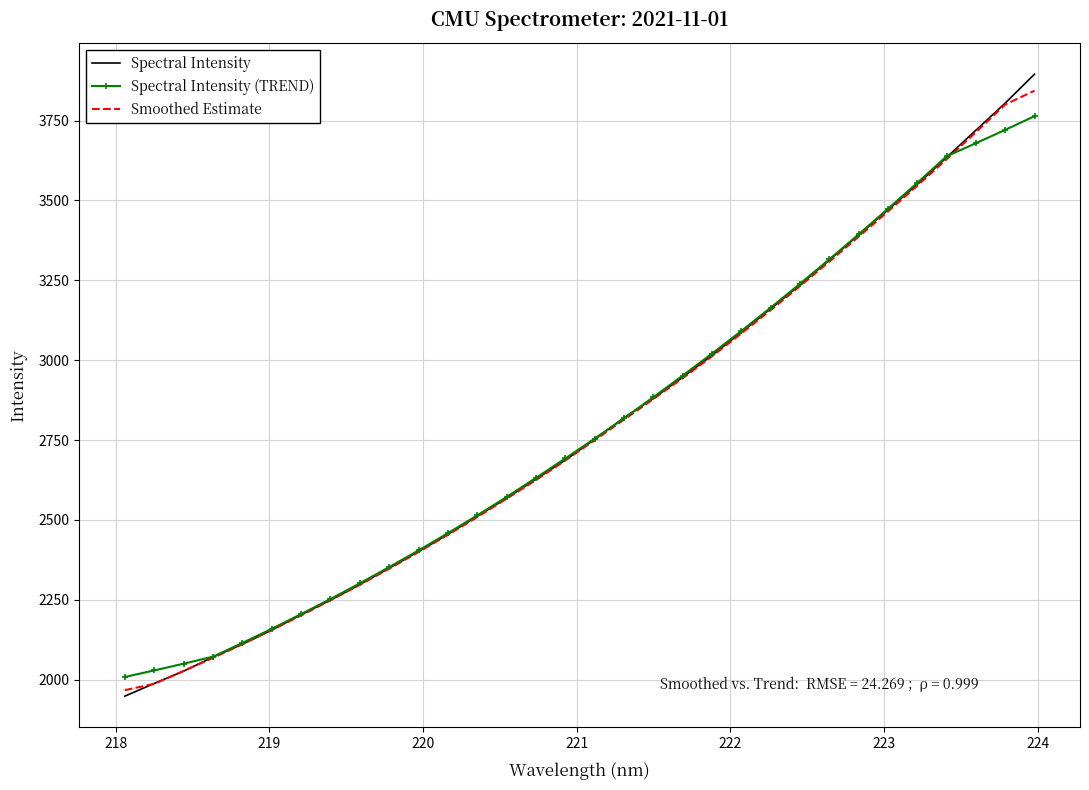

True or false: Spectral Intensity (TREND) has more than 2 interior local peaks.

False